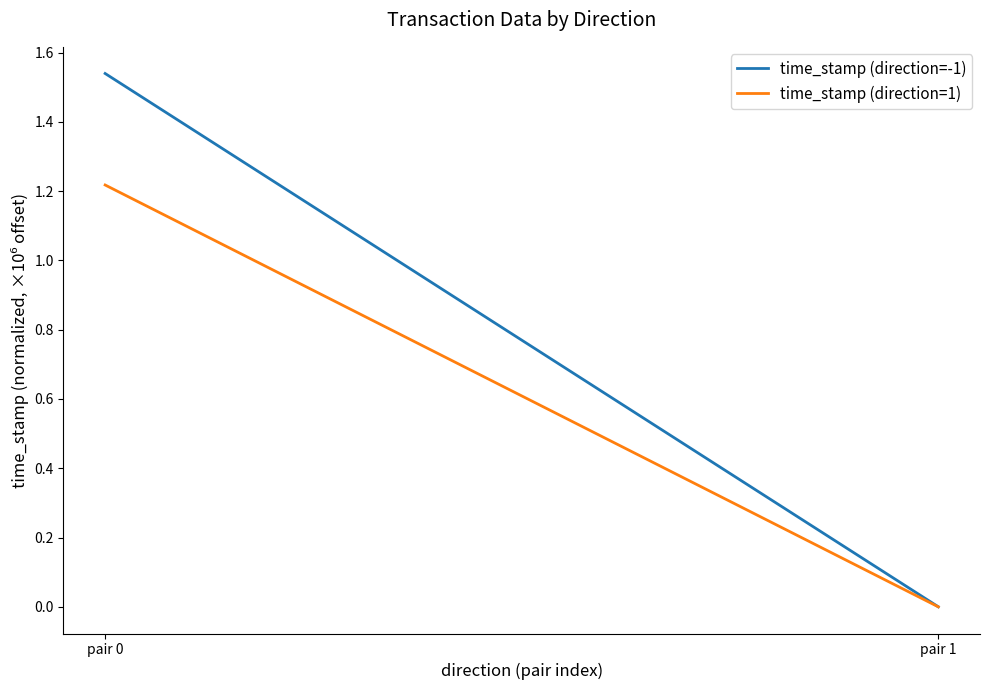

Reading left to right, extract all data points from this chart.

time_stamp (direction=-1): pair 0=1.5	pair 1=0.0
time_stamp (direction=1): pair 0=1.2	pair 1=0.0